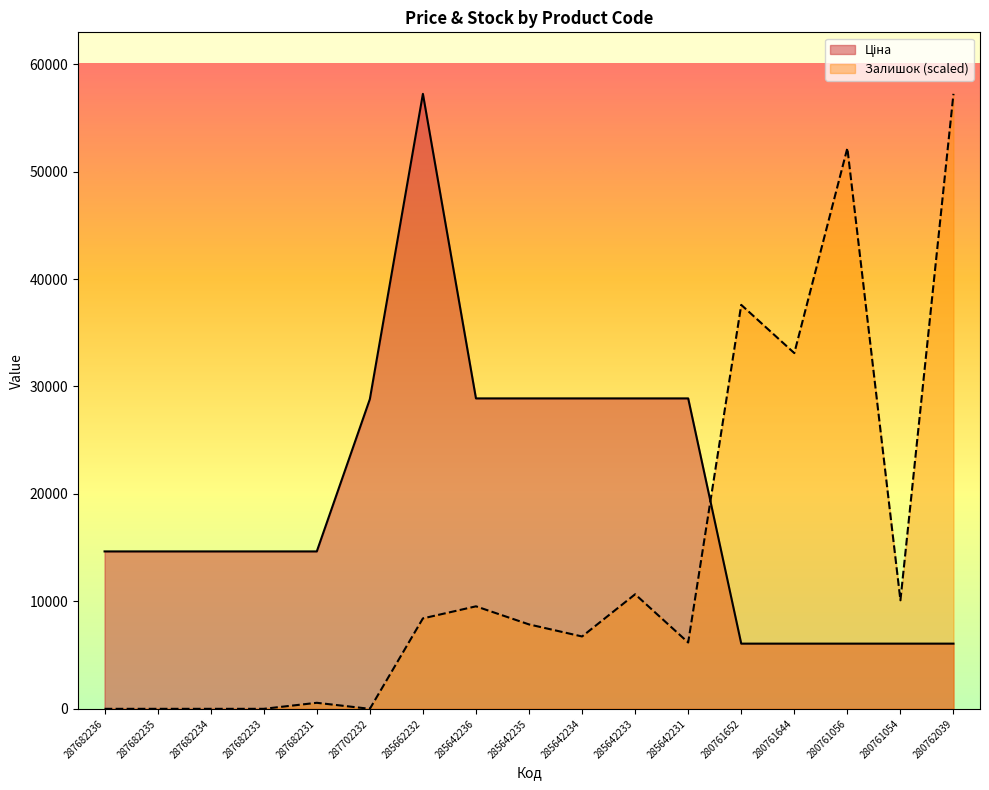

At which label does Залишок reach its minimum?

287682236